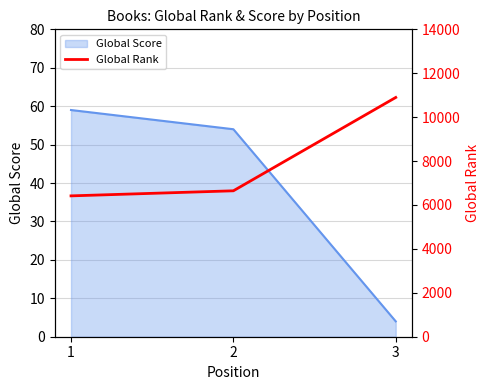

How many lines are shown in the chart?

1